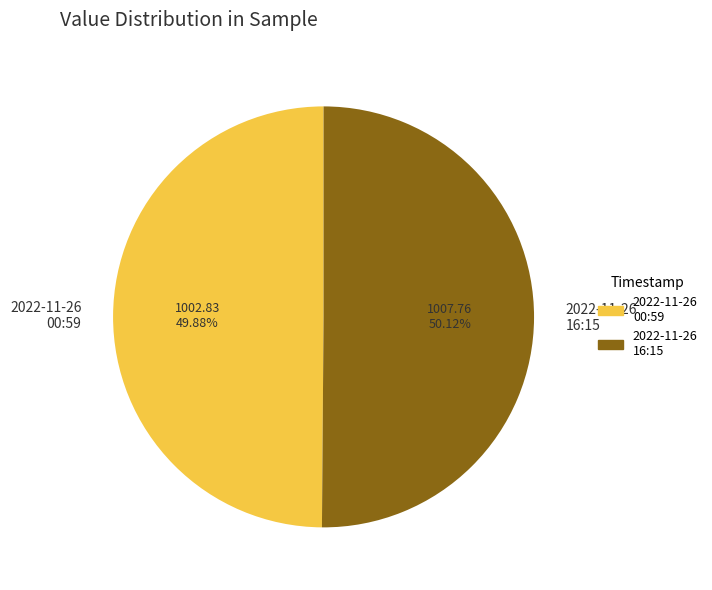

Approximately how many times larger is the value at 2022-11-26 16:15 compared to 2022-11-26 00:59?

1.0